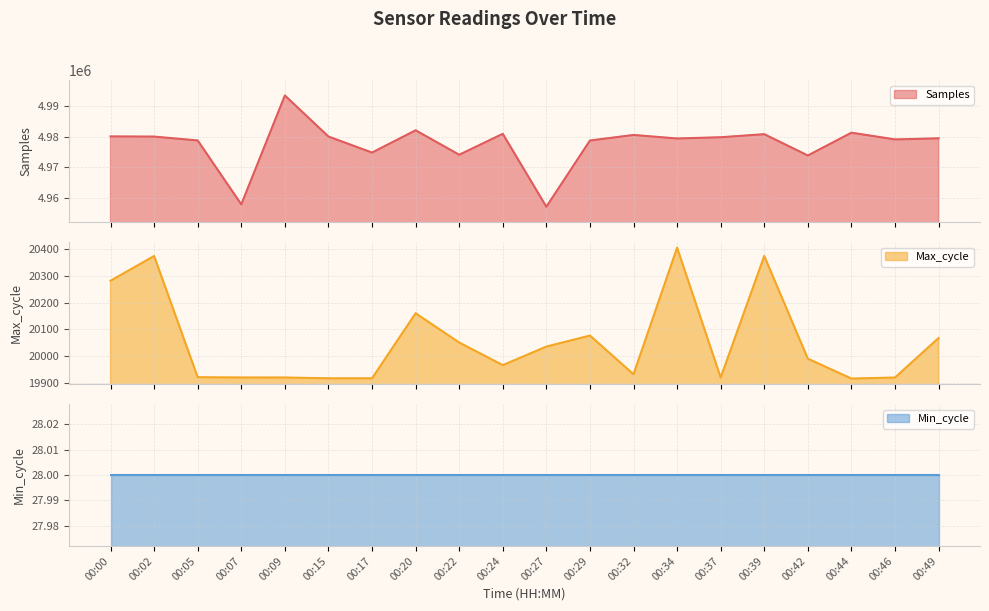

What is the maximum value for Samples?

4993460